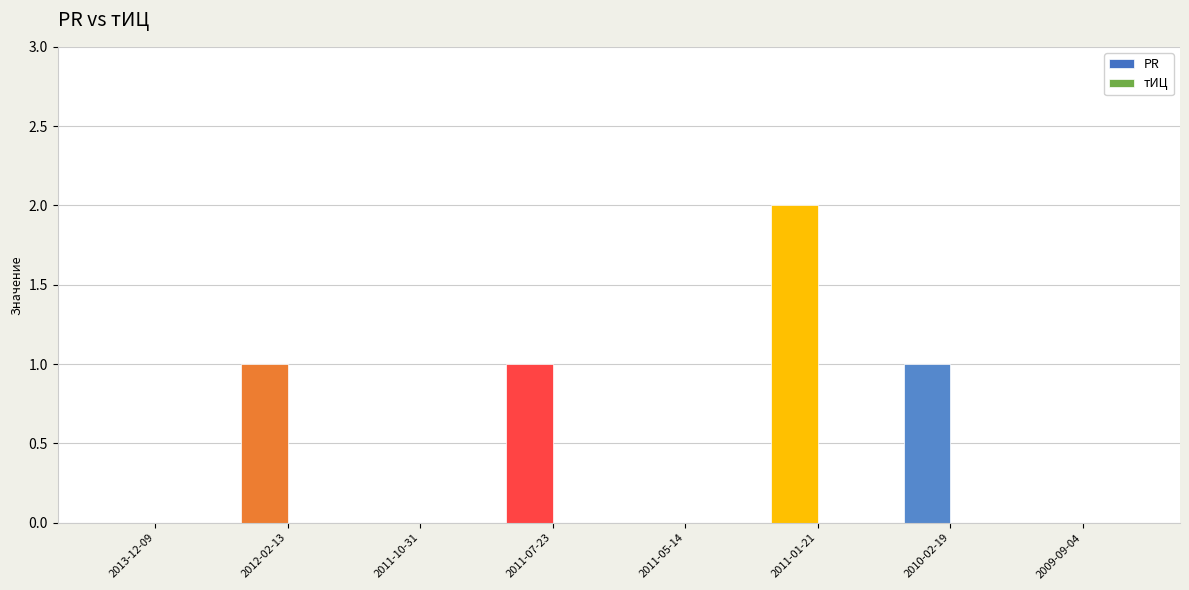

What is the ratio of the value at 2011-07-23 to the value at 2011-01-21?

0.5